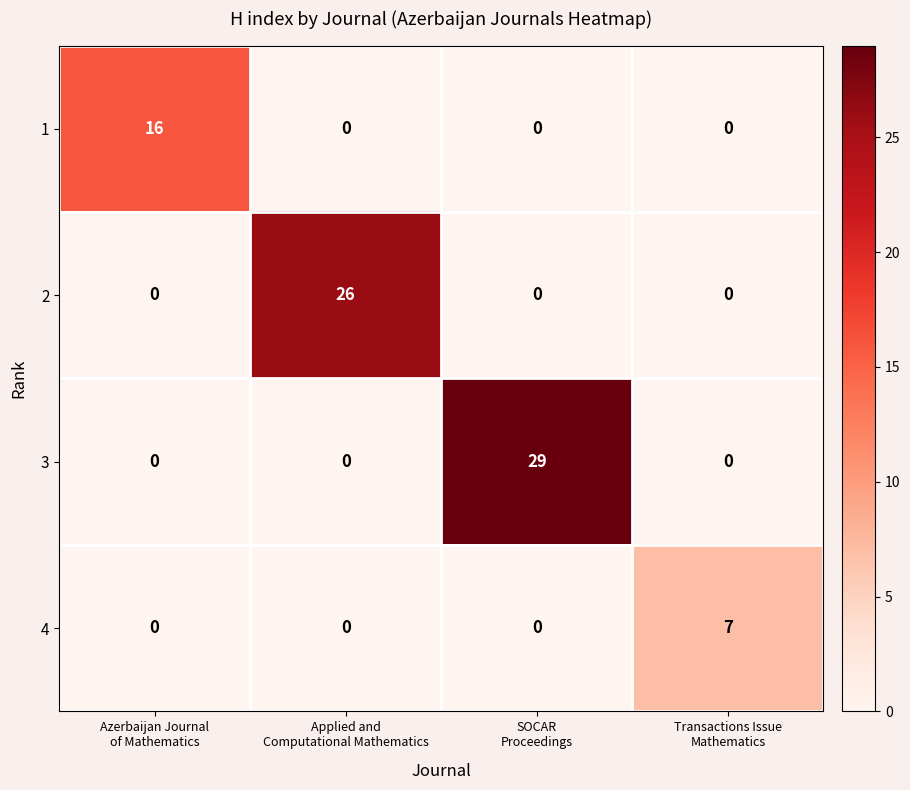

List the series in order of their peak value, highest first.

3, 2, 1, 4